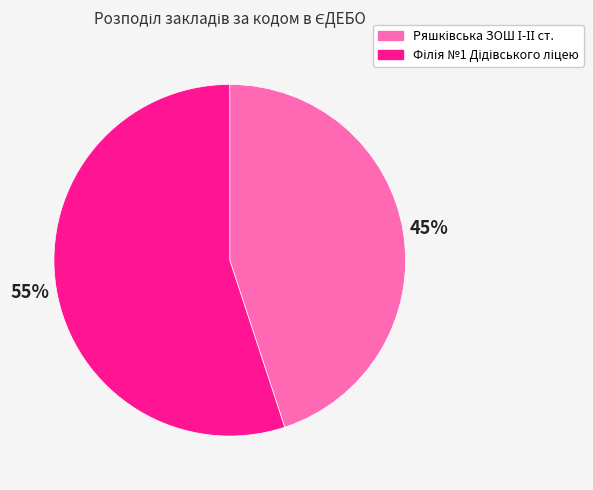

To the nearest percent, what is the difference between the largest and smallest slice percentages?

10%